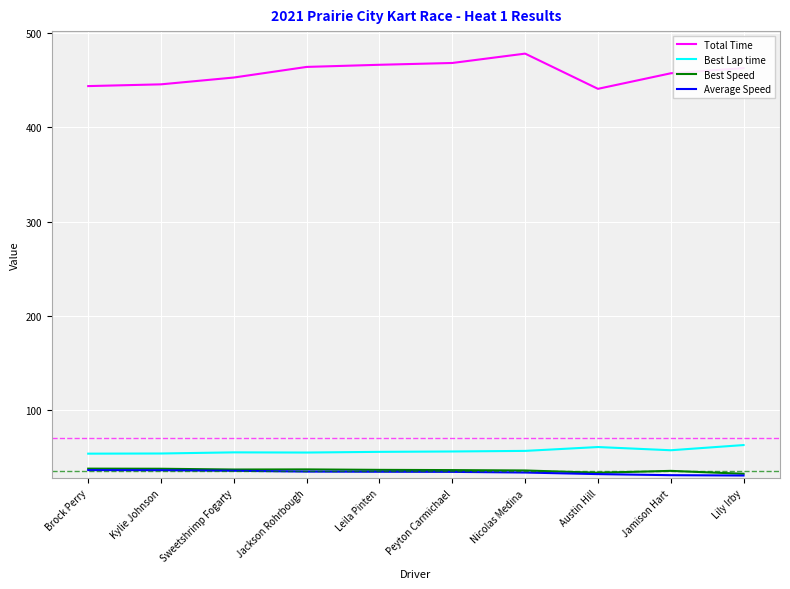

Between Jackson Rohrbough and Nicolas Medina, which series saw the biggest shift?

Total Time